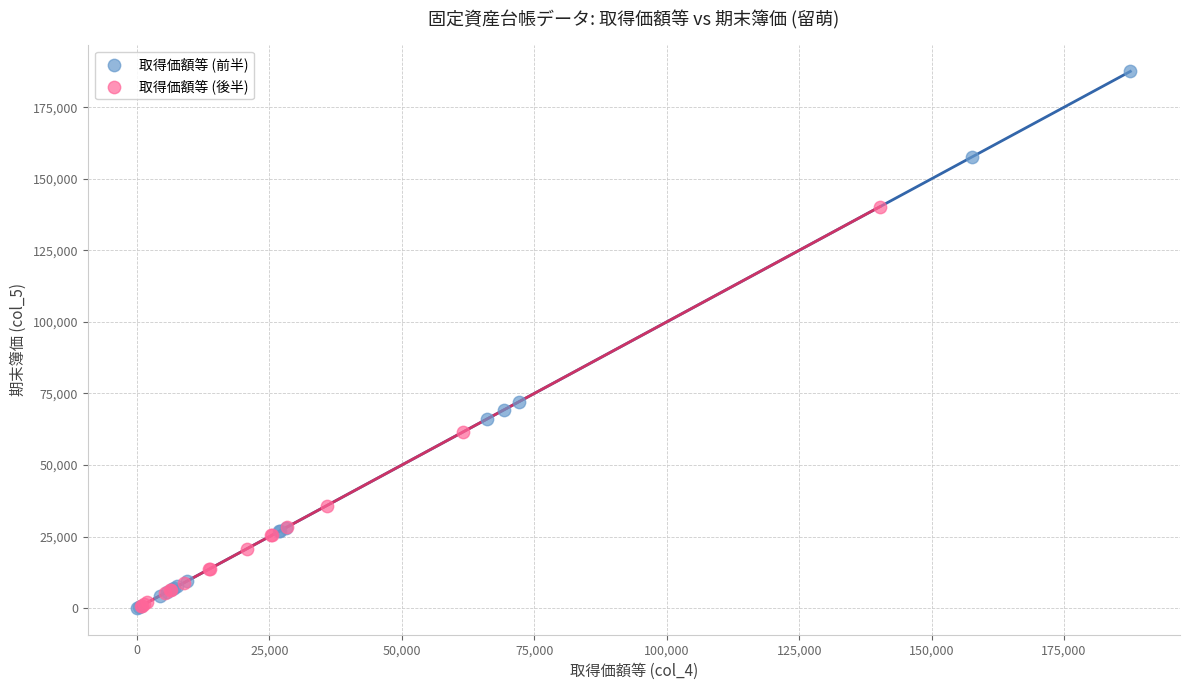

Which series has the largest Y range (max minus min)?

取得価額等 (前半)